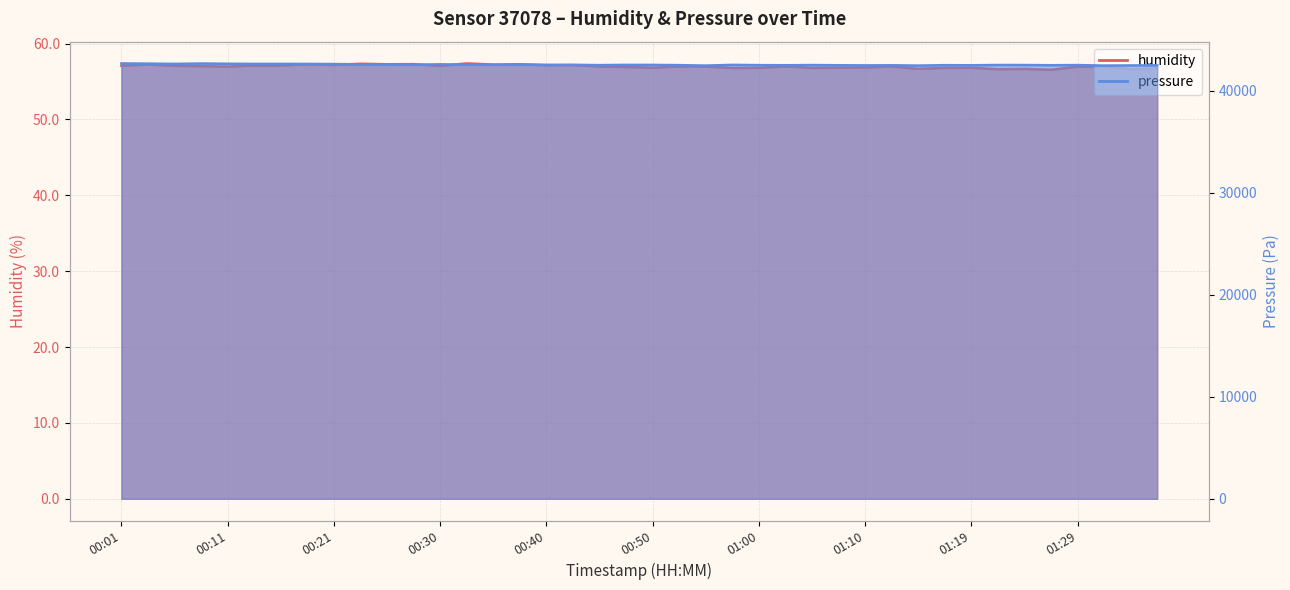

Reading left to right, extract all data points from this chart.

humidity: 00:01=57.1	00:04=57.2	00:06=57.1	00:08=57.0	00:11=57.0	00:13=57.1	00:16=57.1	00:18=57.3	00:21=57.2	00:23=57.4	00:26=57.3	00:28=57.3	00:30=57.1	00:33=57.4	00:35=57.2	00:38=57.3	00:40=57.2	00:43=57.2	00:45=57.0	00:48=56.9	00:50=56.8	00:52=57.0	00:55=57.0	00:57=56.8	01:00=56.8	01:02=57.0	01:05=56.8	01:07=56.8	01:10=56.9	01:12=57.0	01:14=56.7	01:17=56.8	01:19=56.8	01:22=56.6	01:24=56.7	01:27=56.5	01:29=57.0	01:31=57.0	01:34=56.6	01:36=56.7
pressure: 00:01=42674.2	00:04=42656.6	00:06=42631.2	00:08=42666.3	00:11=42644.9	00:13=42629.2	00:16=42631.2	00:18=42627.3	00:21=42613.6	00:23=42582.4	00:26=42557.0	00:28=42543.3	00:30=42588.2	00:33=42553.1	00:35=42541.4	00:38=42555.1	00:40=42527.7	00:43=42541.4	00:45=42508.2	00:48=42533.6	00:50=42529.7	00:52=42508.2	00:55=42463.3	00:57=42533.6	01:00=42506.2	01:02=42498.4	01:05=42514.1	01:07=42496.5	01:10=42482.8	01:12=42492.6	01:14=42463.3	01:17=42504.3	01:19=42494.5	01:22=42521.9	01:24=42518.0	01:27=42498.4	01:29=42512.1	01:31=42463.3	01:34=42476.9	01:36=42486.7